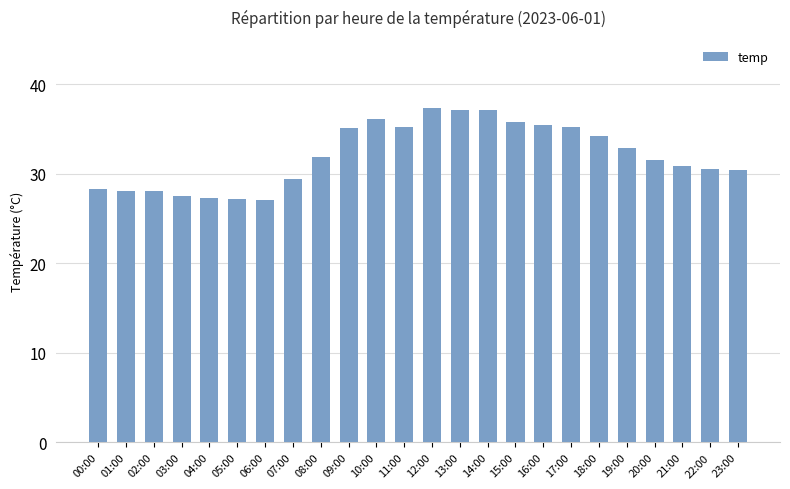

What is the label of the 4th bar from the left?

03:00